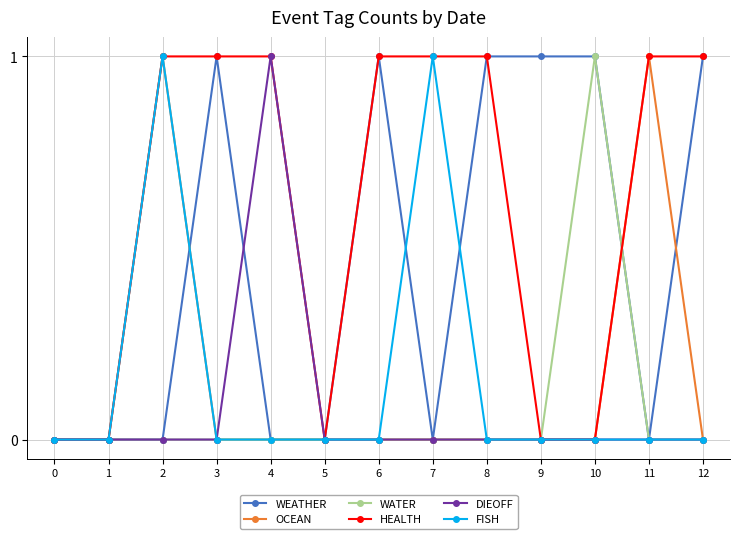

Reading left to right, what are all the values shown in this chart?

WEATHER: 0	0	0	1	0	0	1	0	1	1	1	0	1
OCEAN: 0	0	1	0	0	0	0	0	0	0	0	1	0
WATER: 0	0	0	0	0	0	0	0	0	0	1	0	0
HEALTH: 0	0	1	1	1	0	1	1	1	0	0	1	1
DIEOFF: 0	0	0	0	1	0	0	0	0	0	0	0	0
FISH: 0	0	1	0	0	0	0	1	0	0	0	0	0